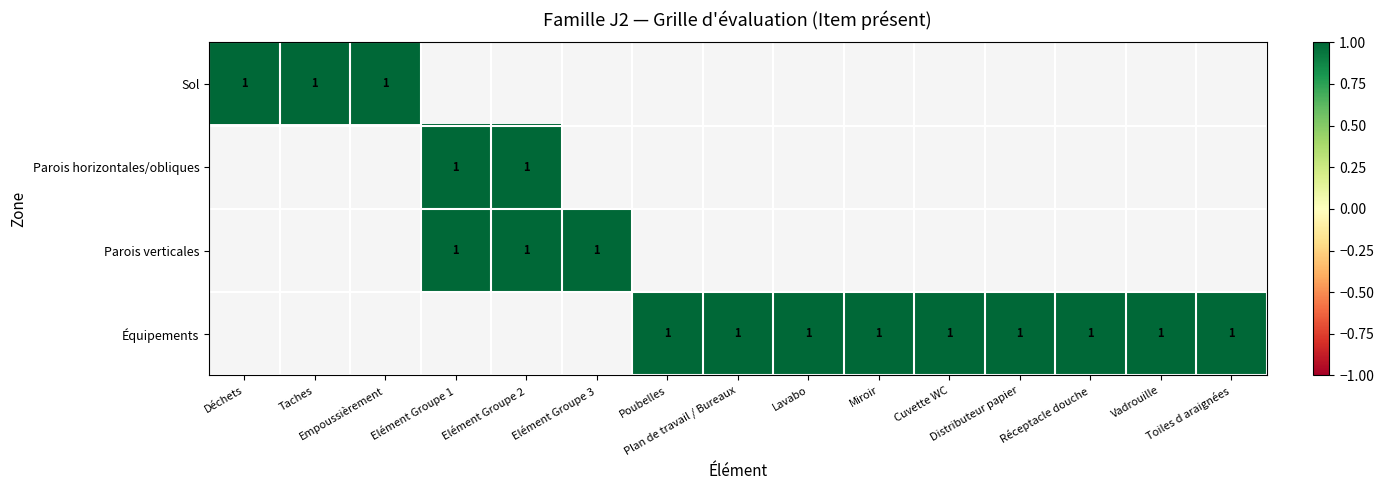

Which category has the lowest value in the Parois horizontales/obliques series?

Déchets